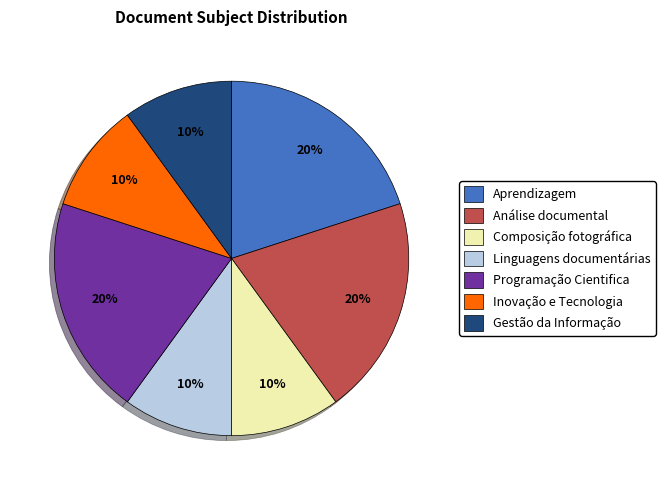

Count the number of slices in the pie.

7